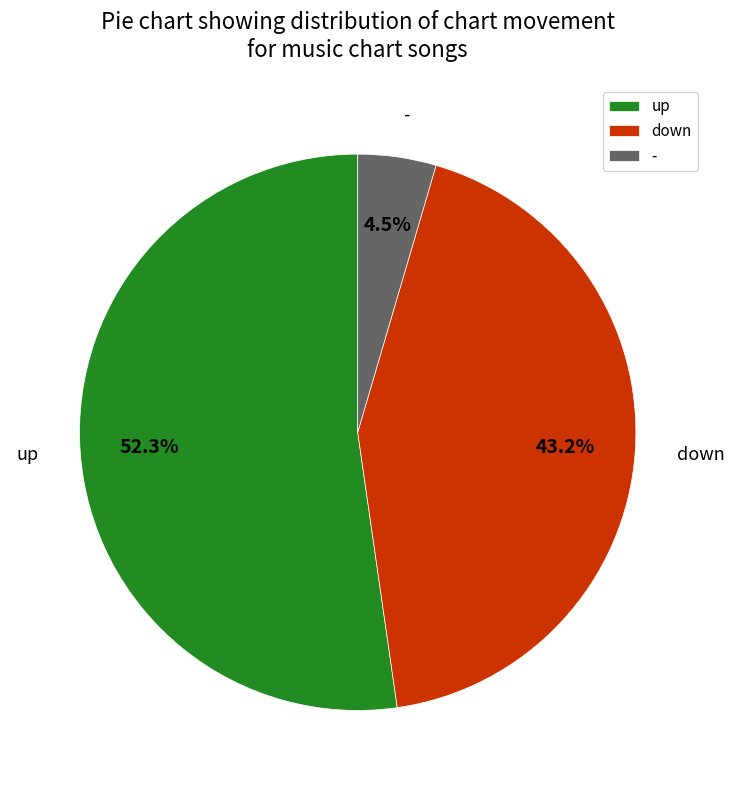

Rank the categories by value from highest to lowest.

up, down, -